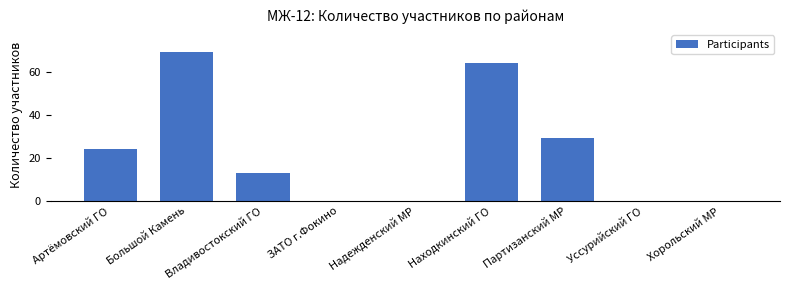

Are the bars horizontal?

No